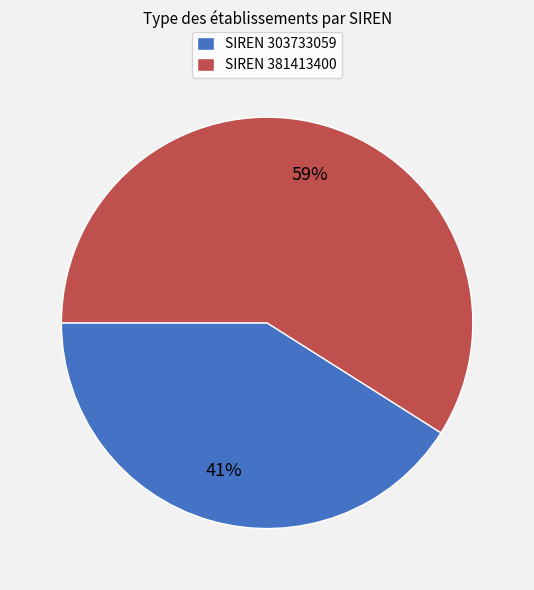

What percentage is the SIREN 381413400 slice, to the nearest percent?

59%